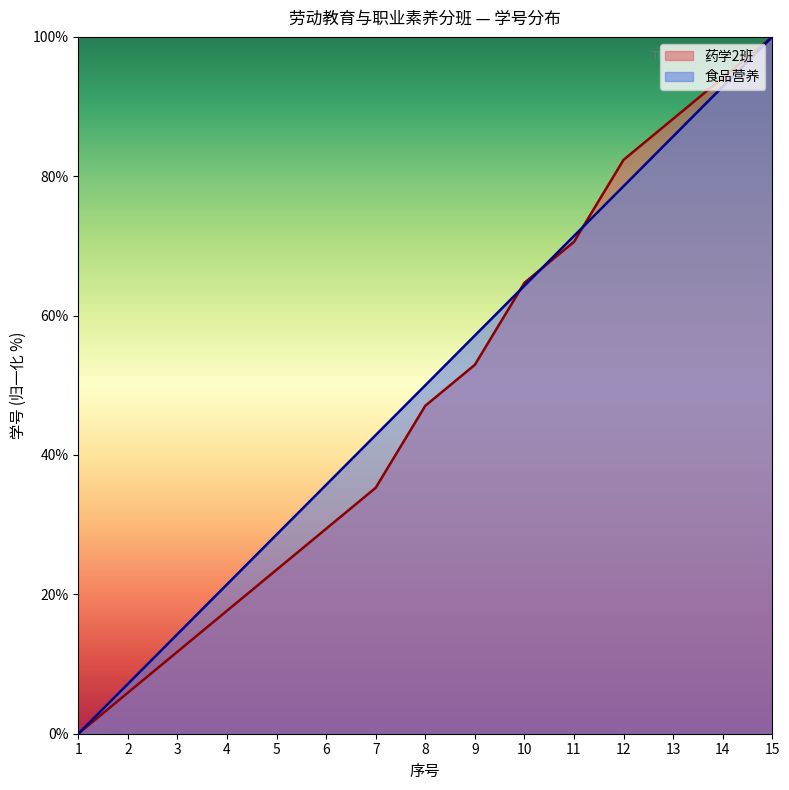

Where do 食品营养 and 药学2班 first cross each other?

9 and 10